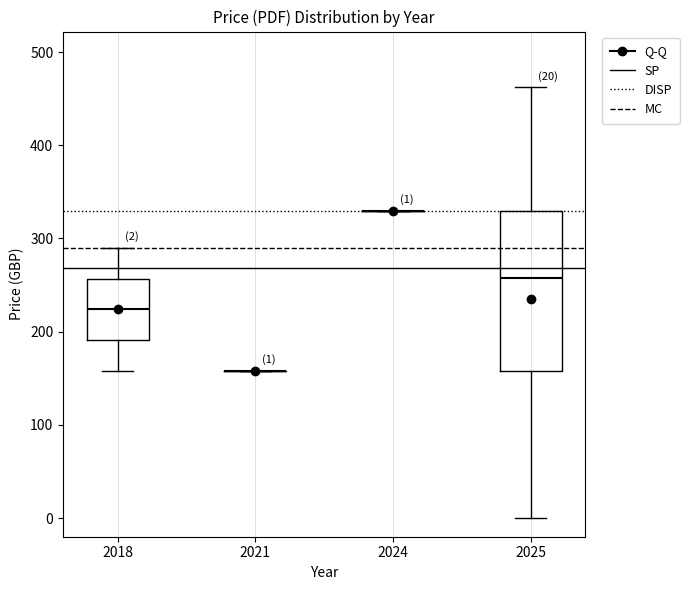

Comparing the boxes themselves (not the whiskers), which one is the tallest?

2025